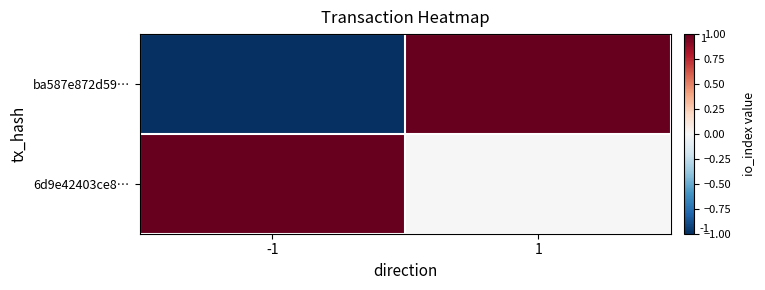

Between -1 and 1, which is larger?

1